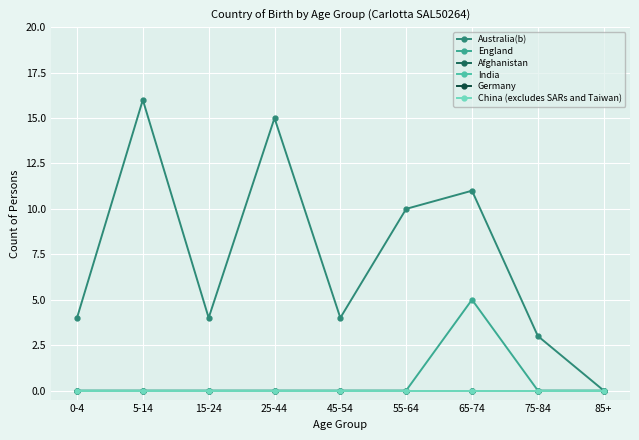

True or false: Australia(b) and Germany intersect in this chart.

False